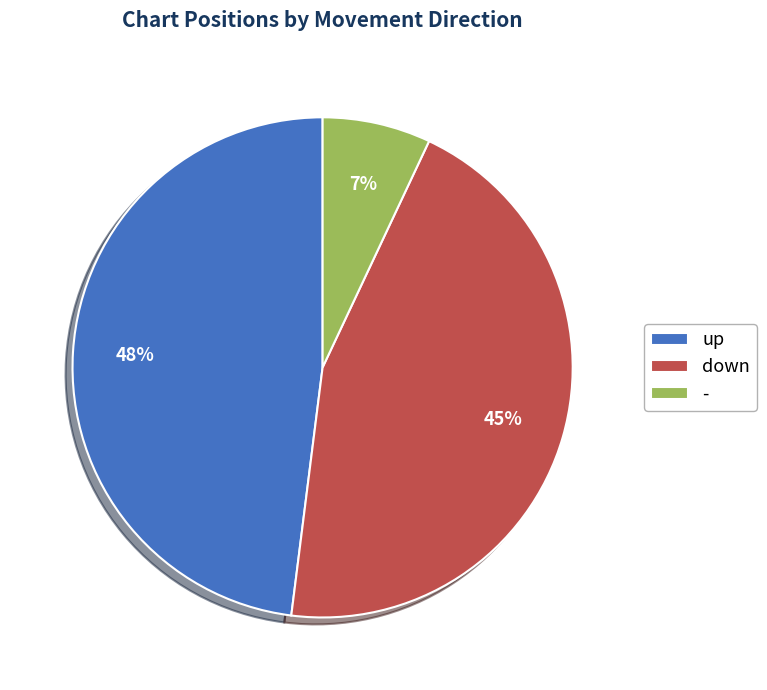

To the nearest percent, what percentage of the pie is down?

45%